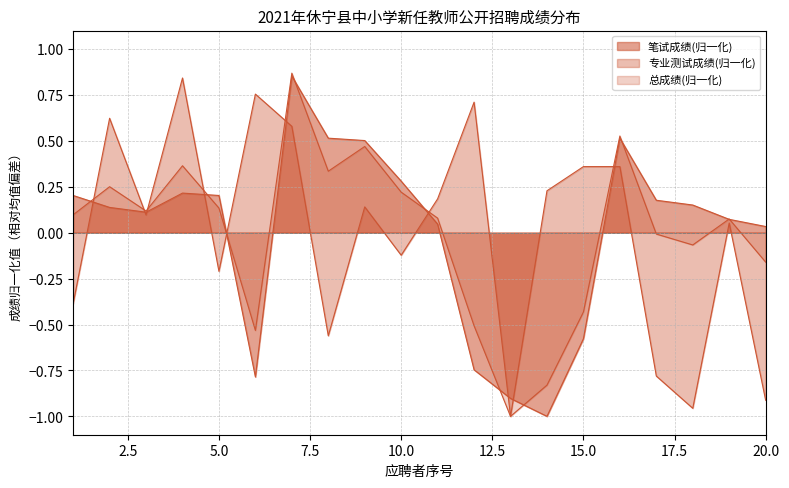

Which has a higher value, 4 or 16?

16